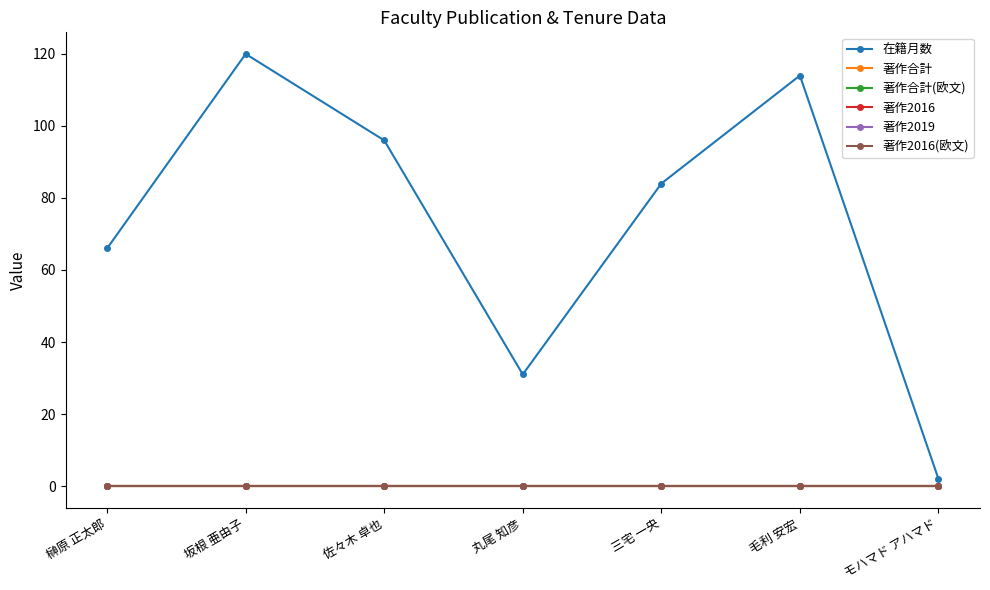

How many lines are shown in the chart?

6